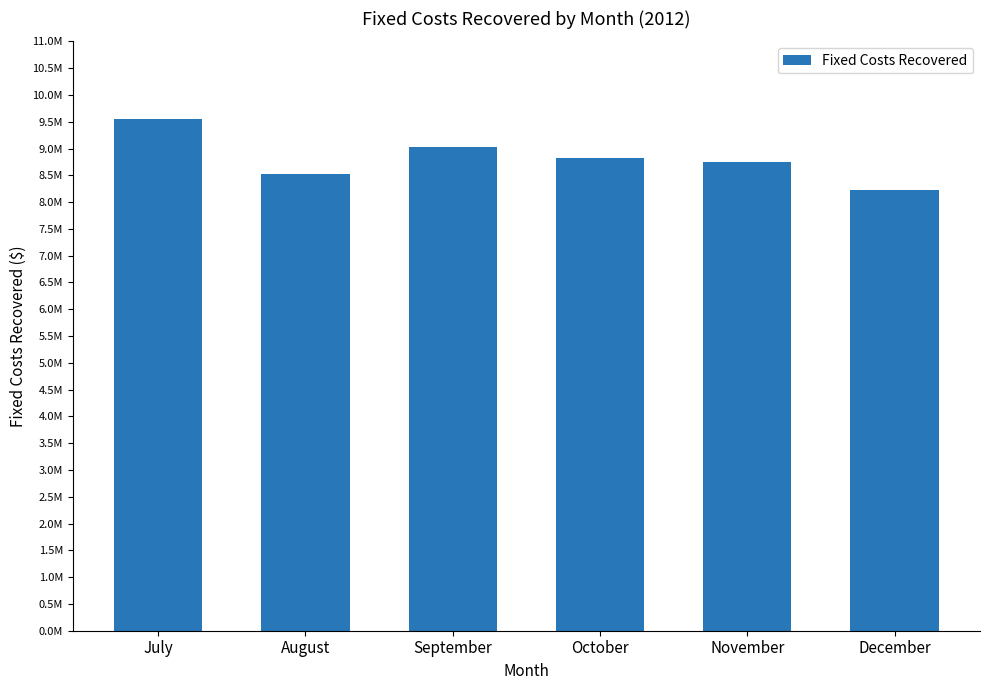

Which label corresponds to the smallest value in the chart?

December